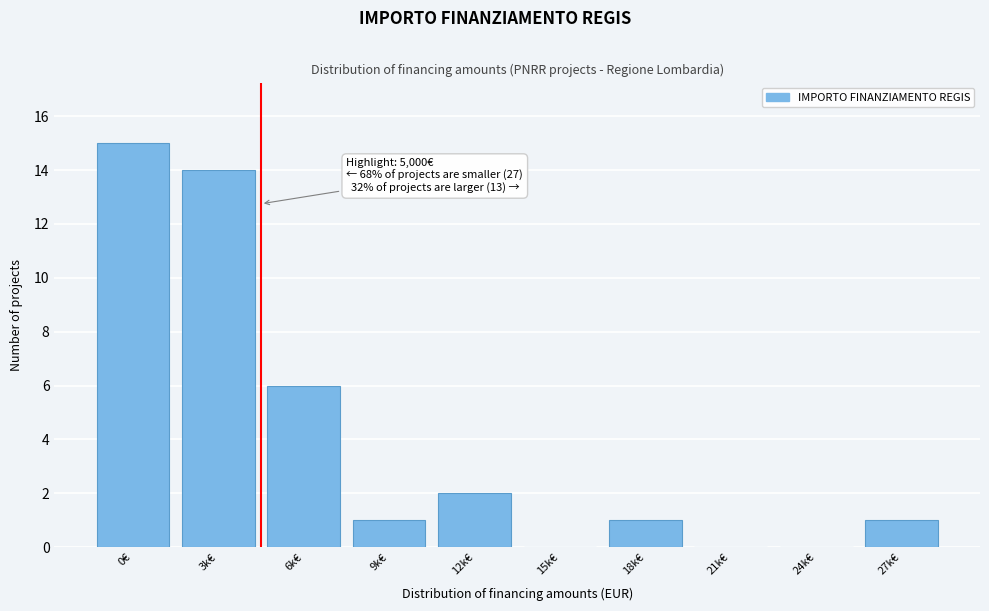

Reading left to right, what are all the values shown in this chart?

0€=15	3k€=14	6k€=6	9k€=1	12k€=2	15k€=0	18k€=1	21k€=0	24k€=0	27k€=1